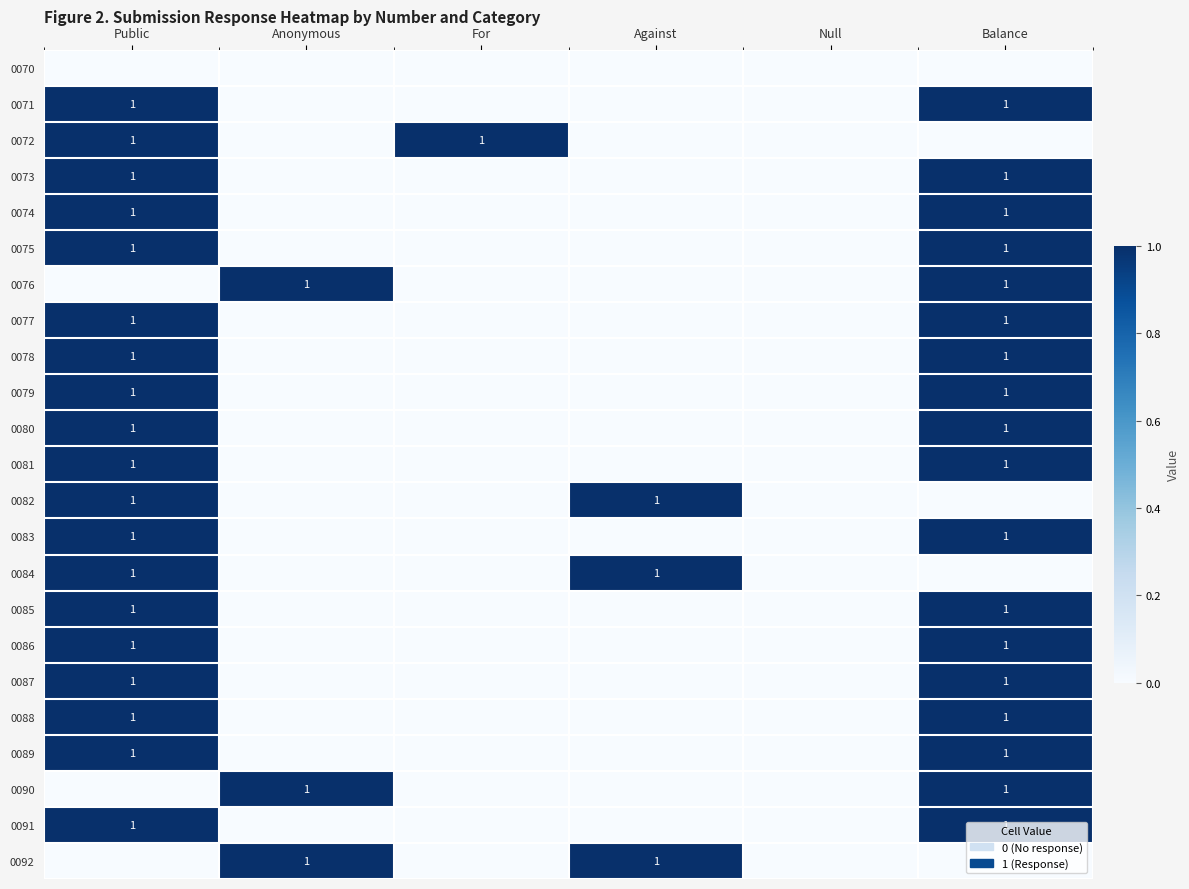

True or false: 0083 has a value of 0 at Balance.

False